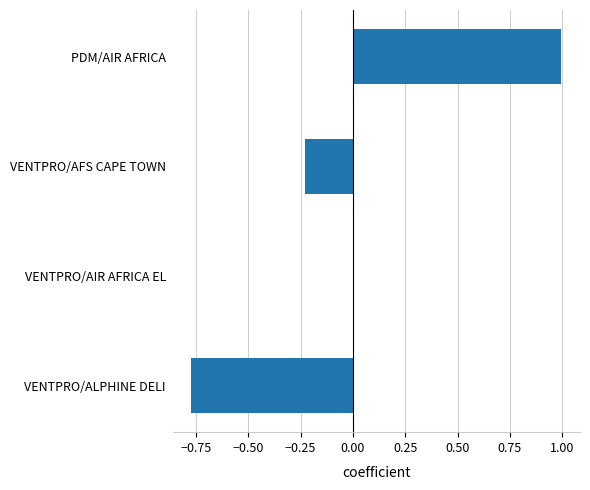

What is the maximum value shown in the chart?

1.0